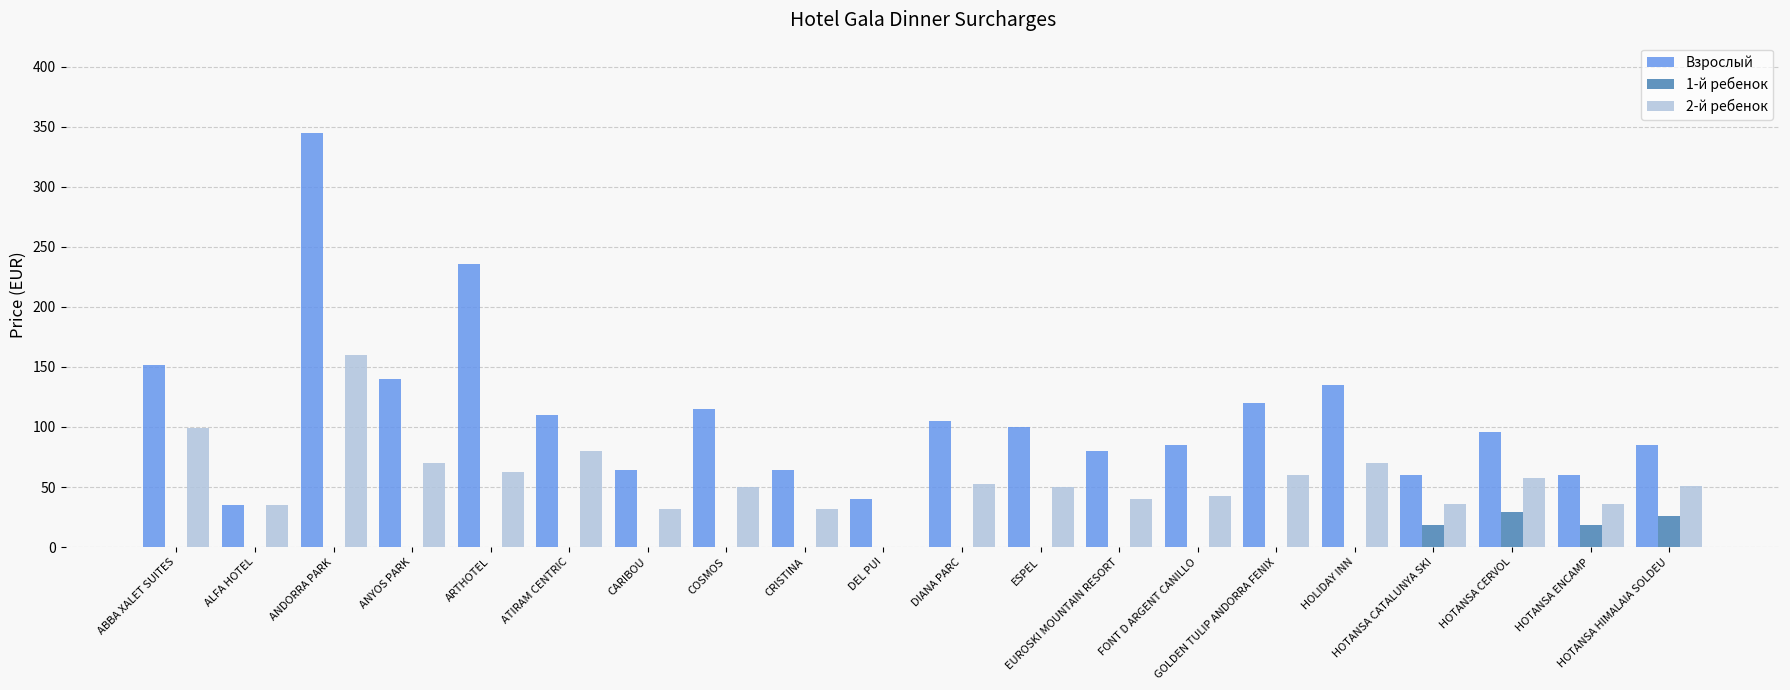

How many groups of bars are there?

20